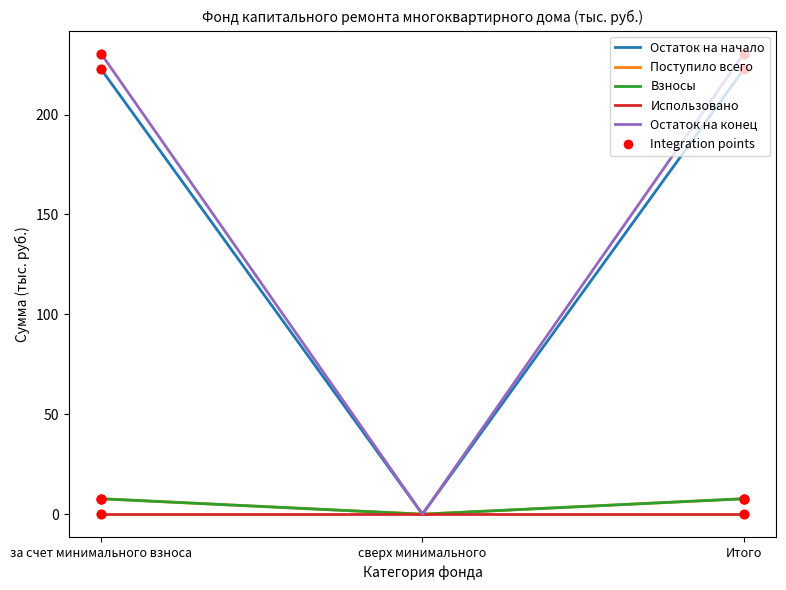

At which category is the sum across all series the highest?

за счет минимального взноса